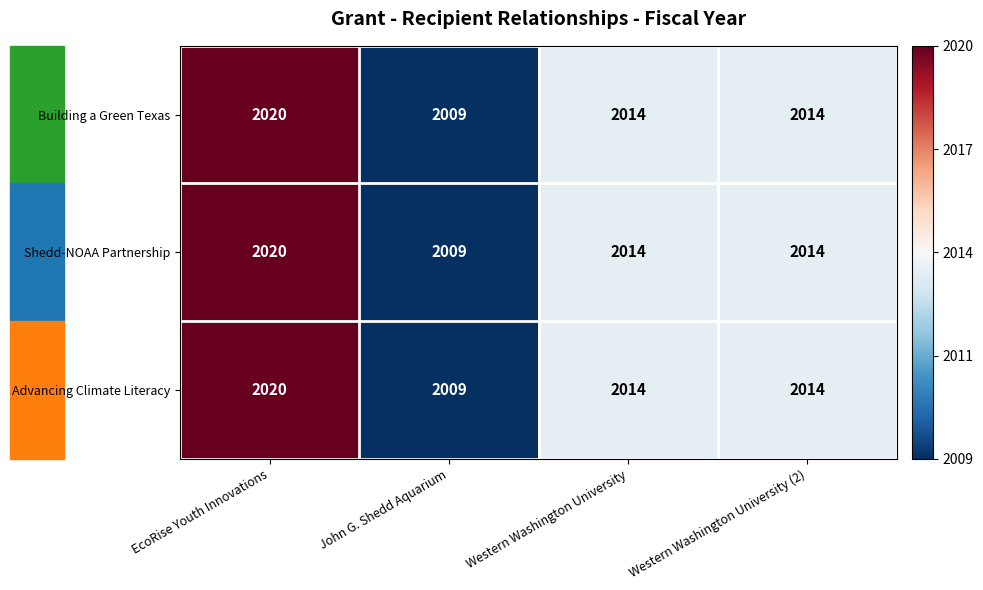

What is the total value across all series at Western Washington University?

6042